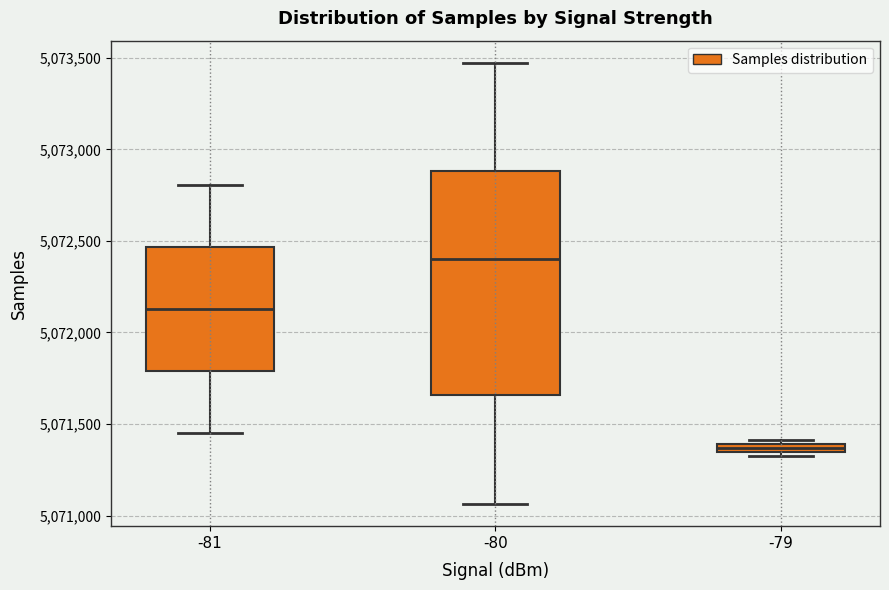

Which box's median line is the highest?

-80